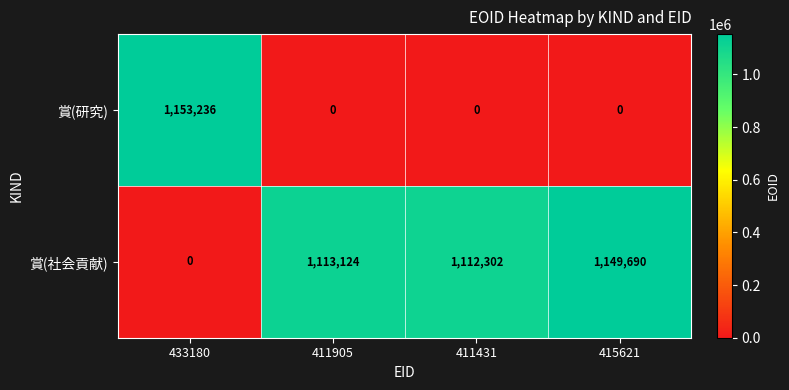

What is the difference between the maximum and minimum values in the 賞(社会貢献) series?

1149690